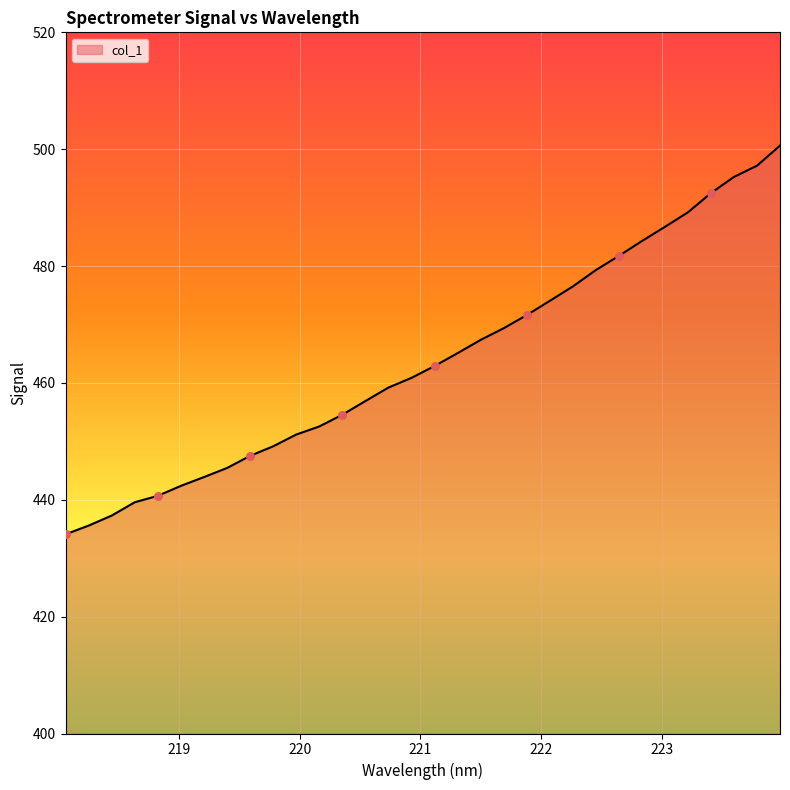

What is the maximum value shown in the chart?

500.6